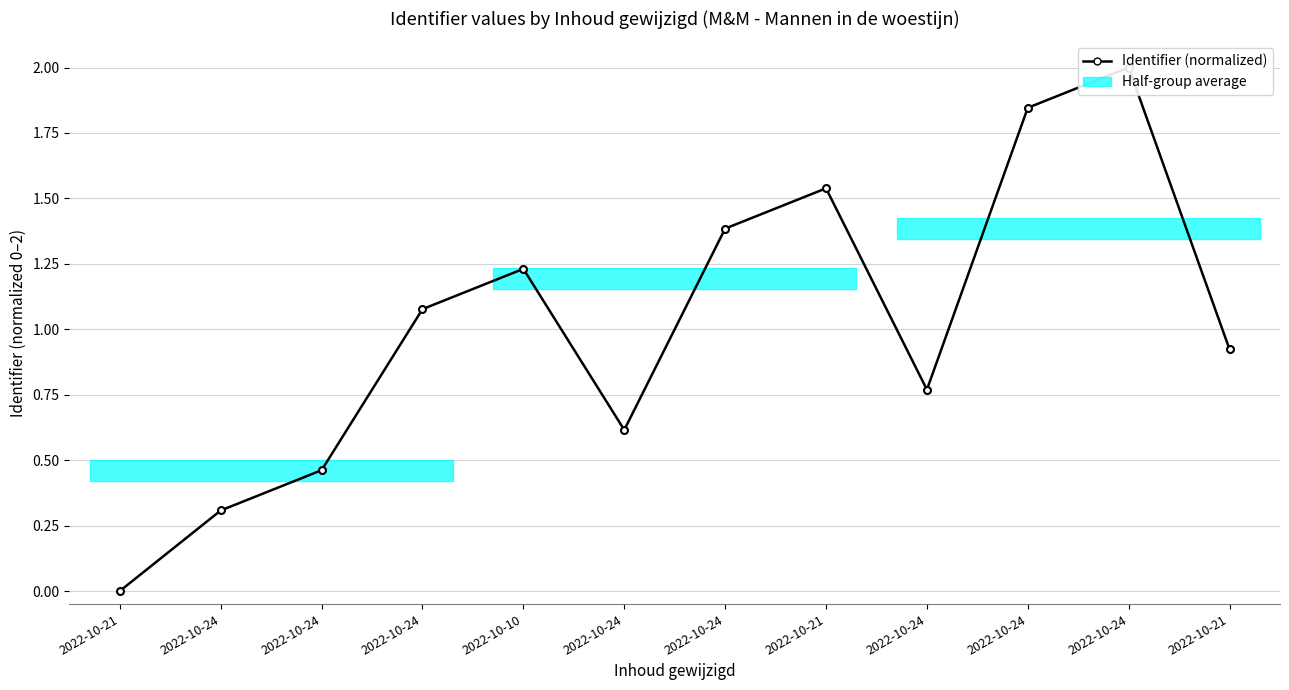

Reading left to right, list all the values displayed in this chart.

0.0	0.3	0.5	1.1	1.2	0.6	1.4	1.5	0.8	1.8	2.0	0.9